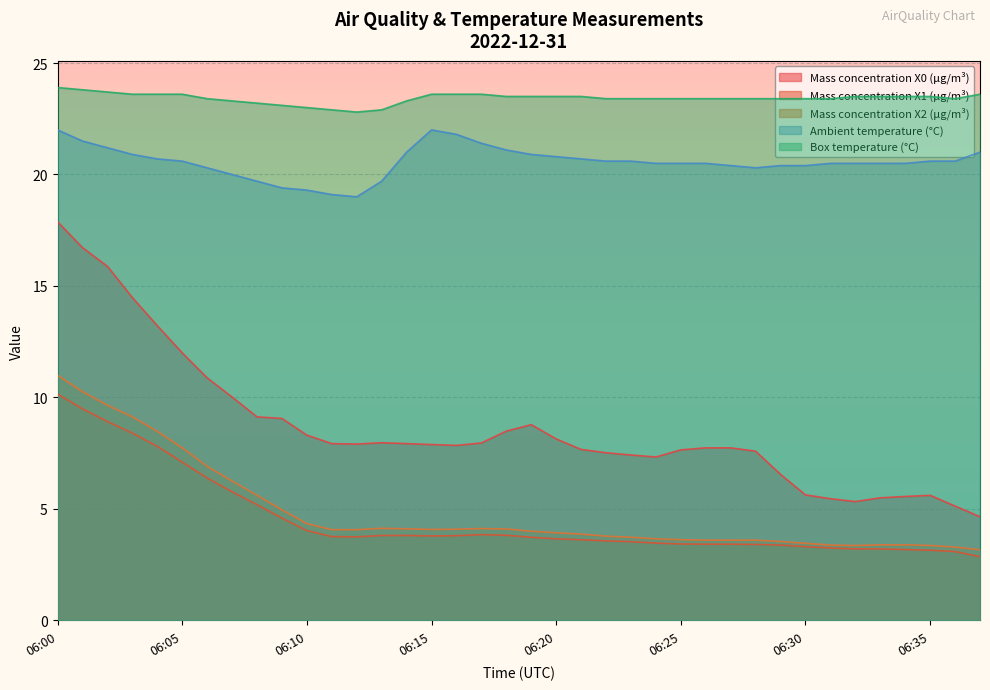

How many lines are shown in the chart?

5